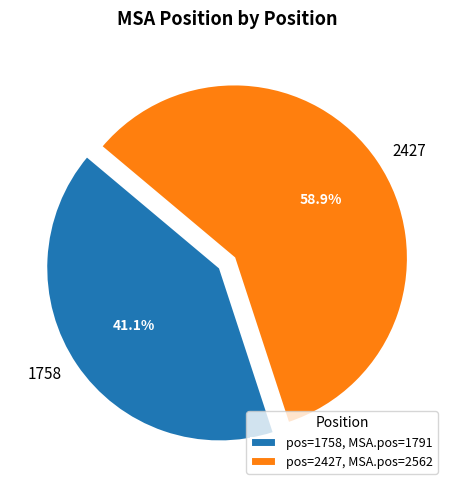

Between 2427 and 1758, which is larger?

2427